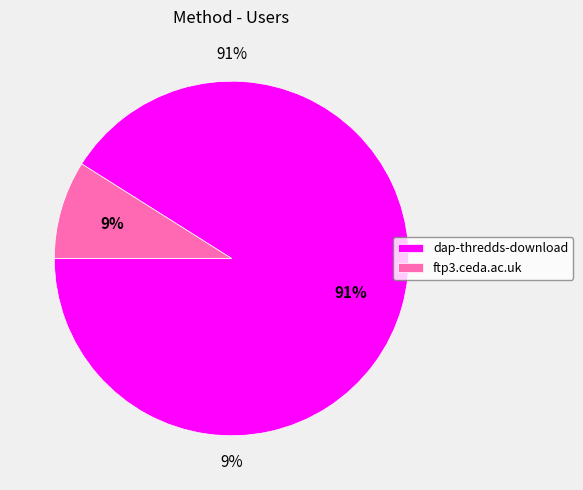

To the nearest percent, what percentage of the pie is ftp3.ceda.ac.uk?

9%